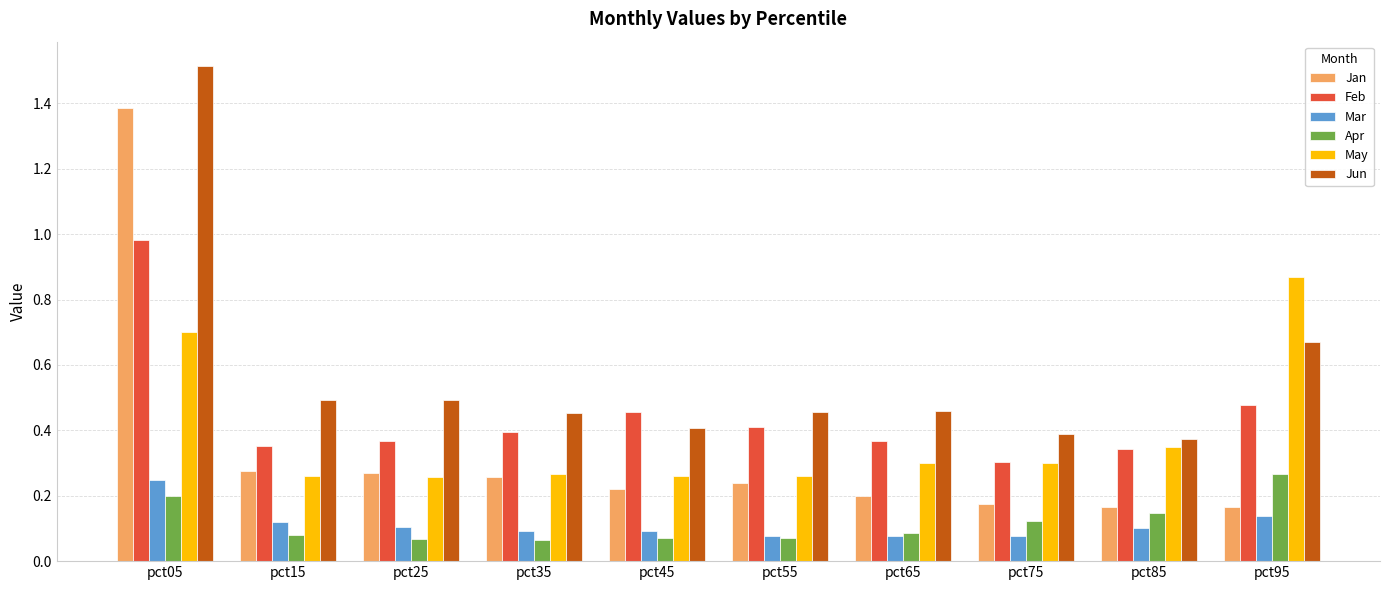

Which series has the widest spread of values?

Jan